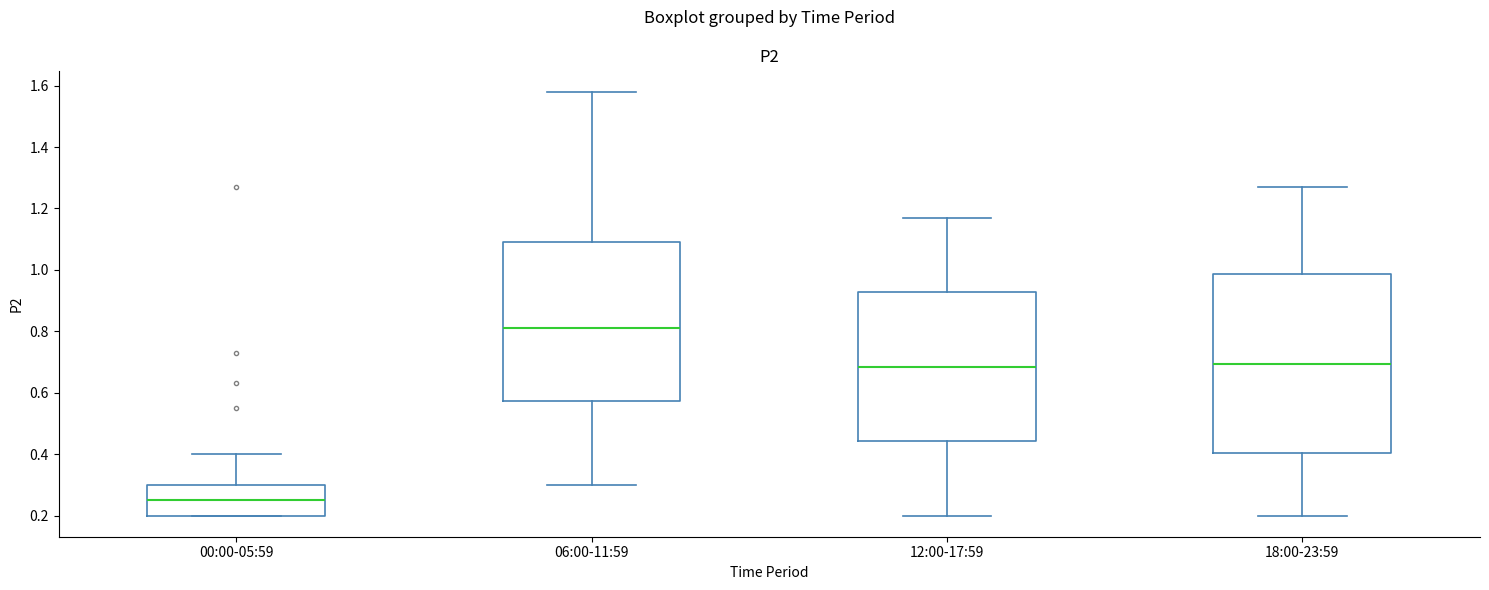

Reading left to right, read every box against the y-axis: the position of its median line, the range the box covers, and the ends of its whiskers. The values are not printed on the chart, so give them approximately, as read against the axis.

00:00-05:59: median 0.26, box 0.20 to 0.30, whiskers 0.20 to 0.40
06:00-11:59: median 0.82, box 0.58 to 1.10, whiskers 0.30 to 1.58
12:00-17:59: median 0.68, box 0.44 to 0.92, whiskers 0.20 to 1.18
18:00-23:59: median 0.70, box 0.40 to 0.98, whiskers 0.20 to 1.28